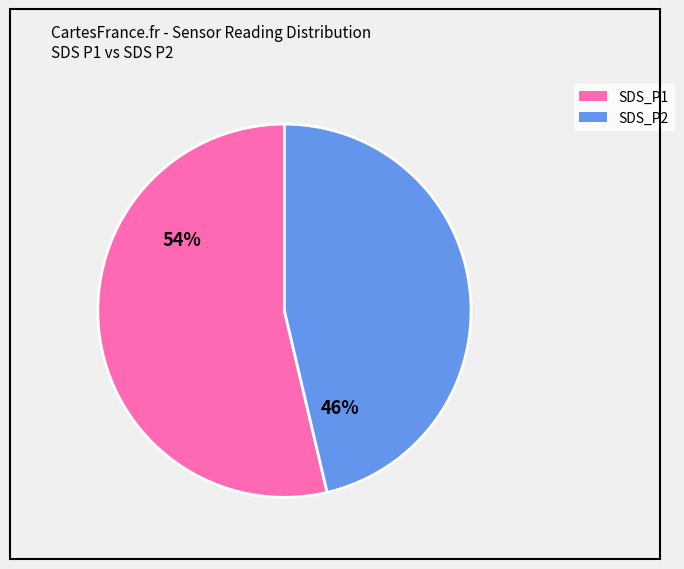

Is it true that SDS_P2 is 46% of the pie?

True